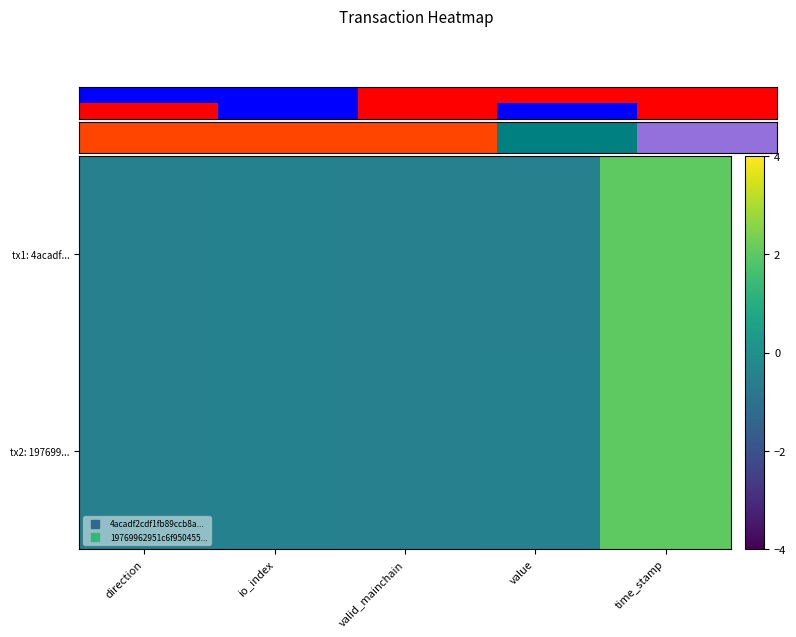

What is the difference between the maximum and second lowest values in the tx2: 197699... series?

2.5